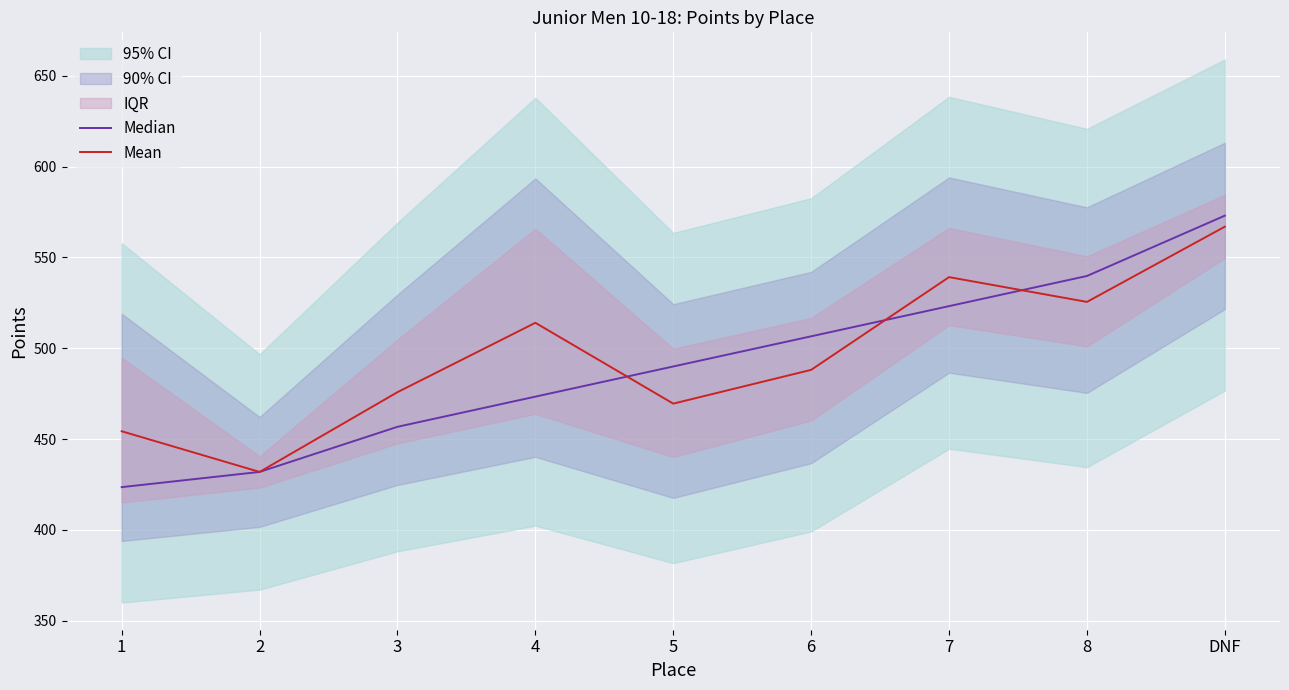

What is the spread (max minus min) of values at 7?

16.0